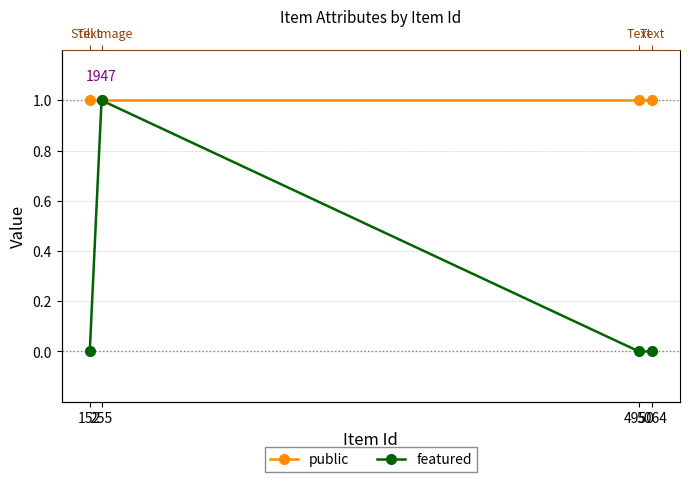

How many data points does each series have?

4